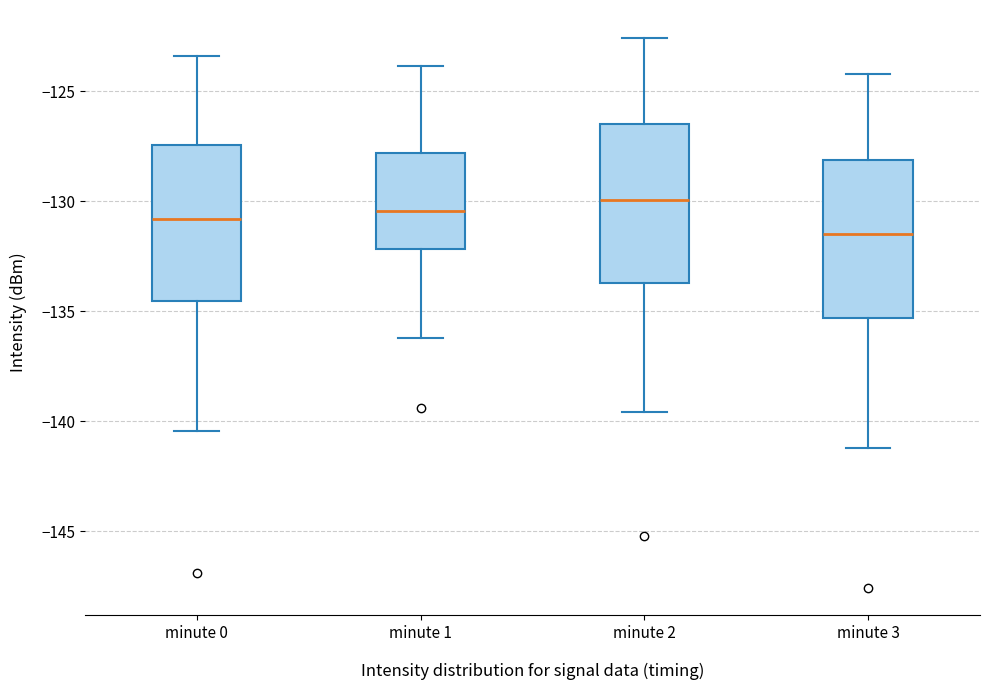

Where does the lower whisker of the box for minute 0 end on the y-axis? The values are not printed on the chart, so give them approximately, as read against the axis.

-140.5